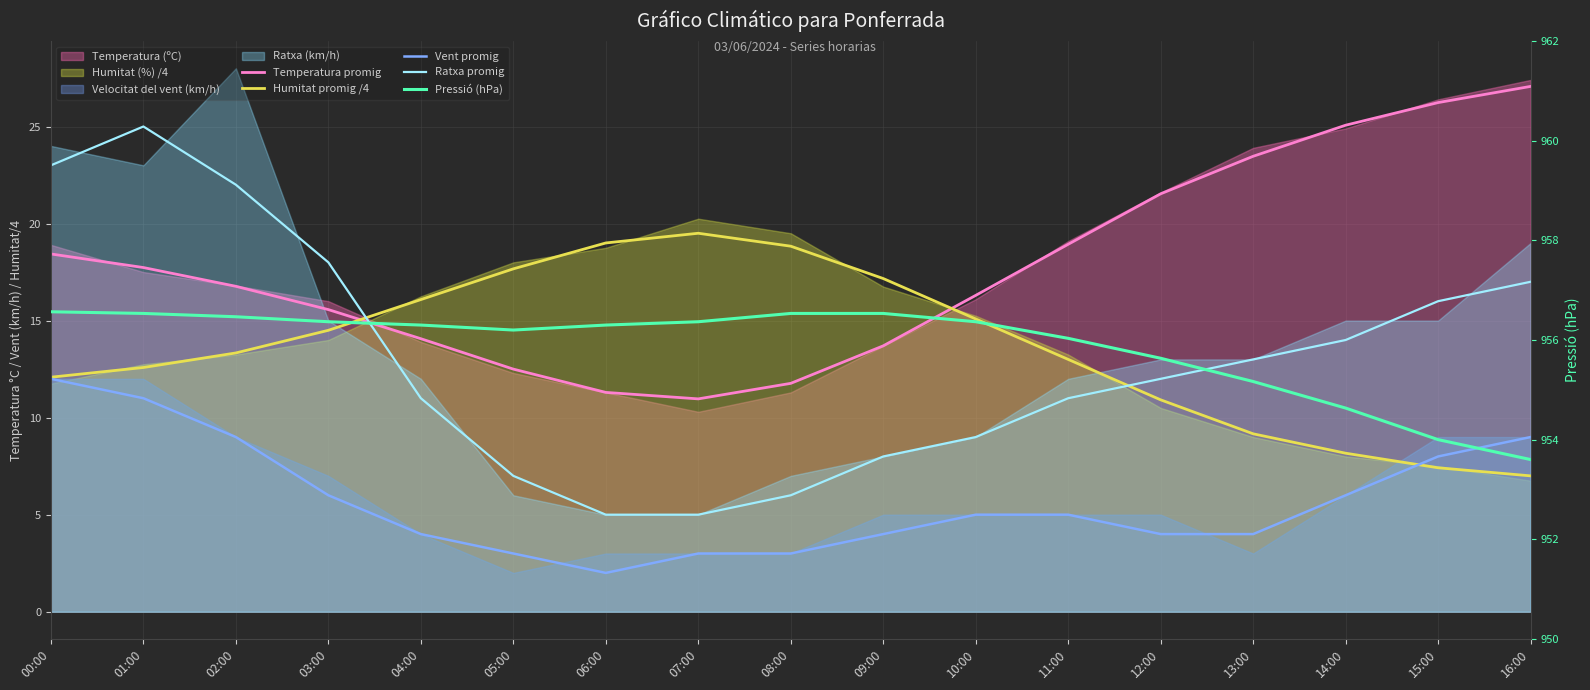

Reading left to right, list all the values displayed in this chart.

Temperatura promig: 18.4	17.7	16.8	15.6	14.1	12.5	11.3	11.0	11.8	13.7	16.3	18.9	21.5	23.5	25.1	26.2	27.1
Humitat promig /4: 12.1	12.6	13.3	14.5	16.1	17.7	19.0	19.5	18.8	17.2	15.1	13.0	10.9	9.2	8.2	7.4	7.0
Vent promig: 12.0	11.0	9.0	6.0	4.0	3.0	2.0	3.0	3.0	4.0	5.0	5.0	4.0	4.0	6.0	8.0	9.0
Ratxa promig: 23.0	25.0	22.0	18.0	11.0	7.0	5.0	5.0	6.0	8.0	9.0	11.0	12.0	13.0	14.0	16.0	17.0
Pressió (hPa): 956.6	956.5	956.5	956.4	956.3	956.2	956.3	956.4	956.5	956.5	956.4	956.0	955.6	955.2	954.6	954.0	953.6